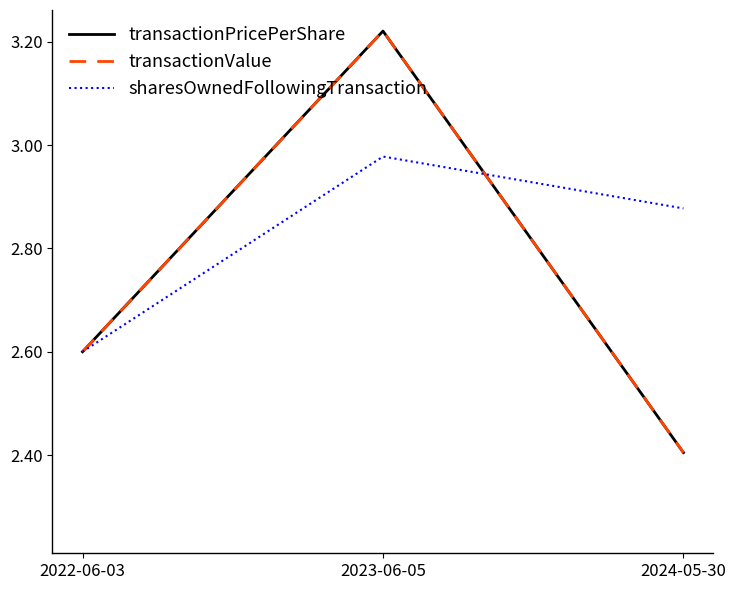

Between 2022-06-03 and 2023-06-05, which series saw the biggest shift?

transactionPricePerShare